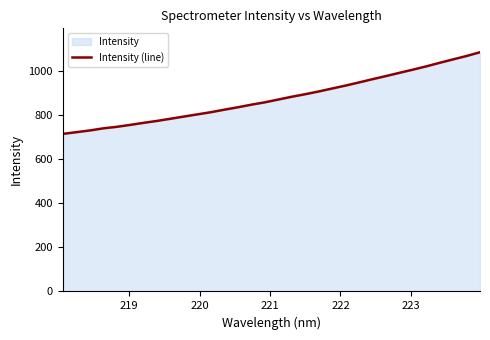

What is the smallest value displayed?

714.7